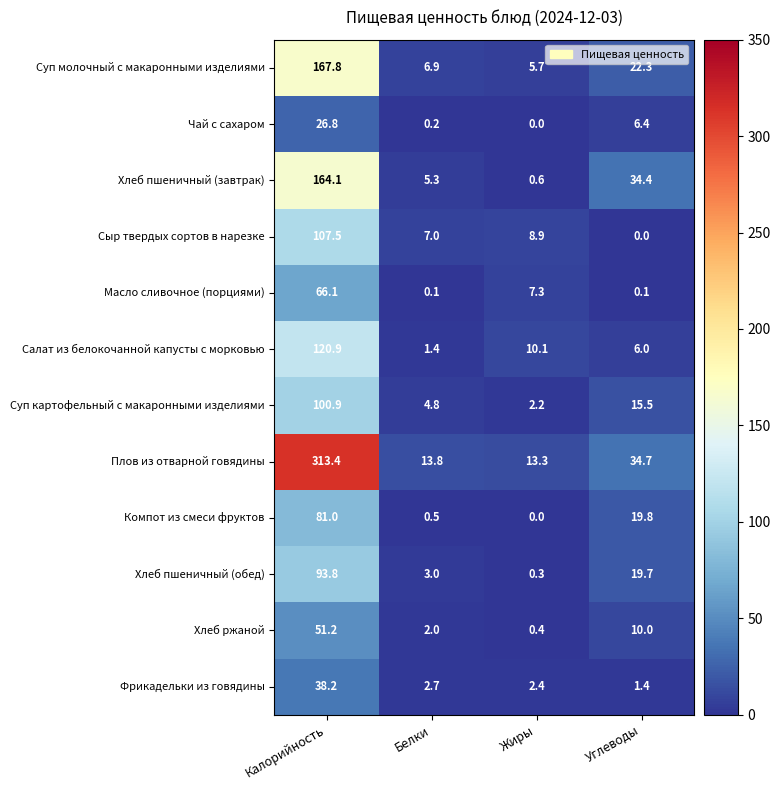

Which label corresponds to the largest value in the chart?

Калорийность